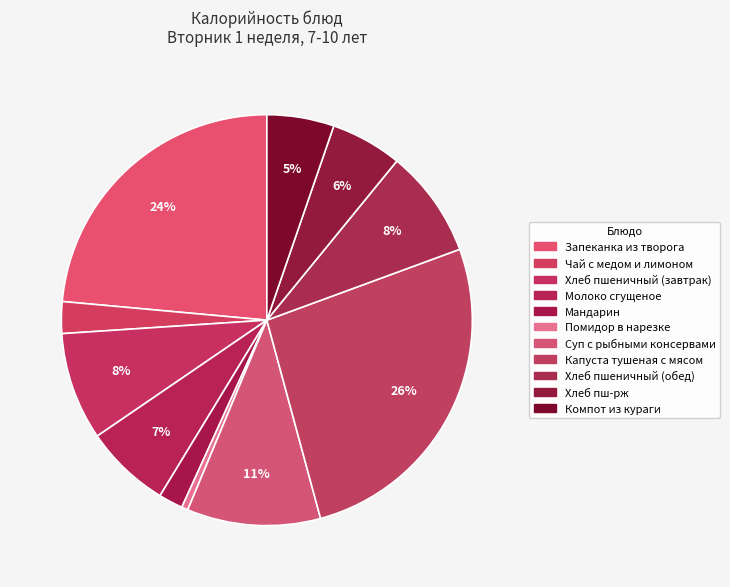

What is the smallest slice in the pie chart?

Помидор в нарезке